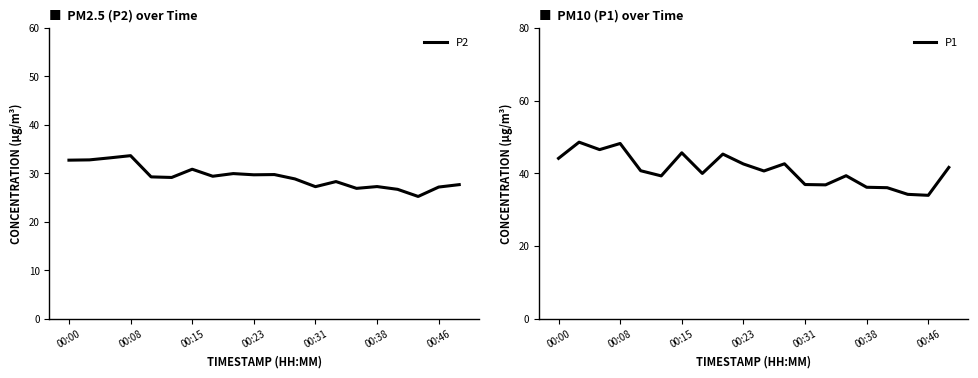

What is the lowest value of the P2 series?

25.2